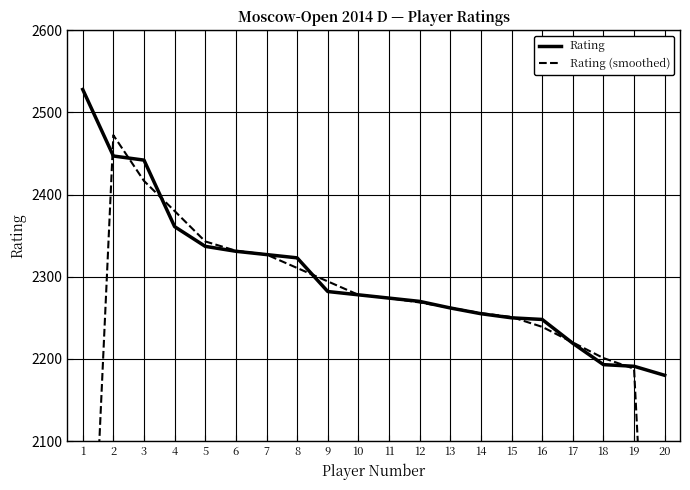

The Rating series shows 3787.4 at 2. True or false?

False